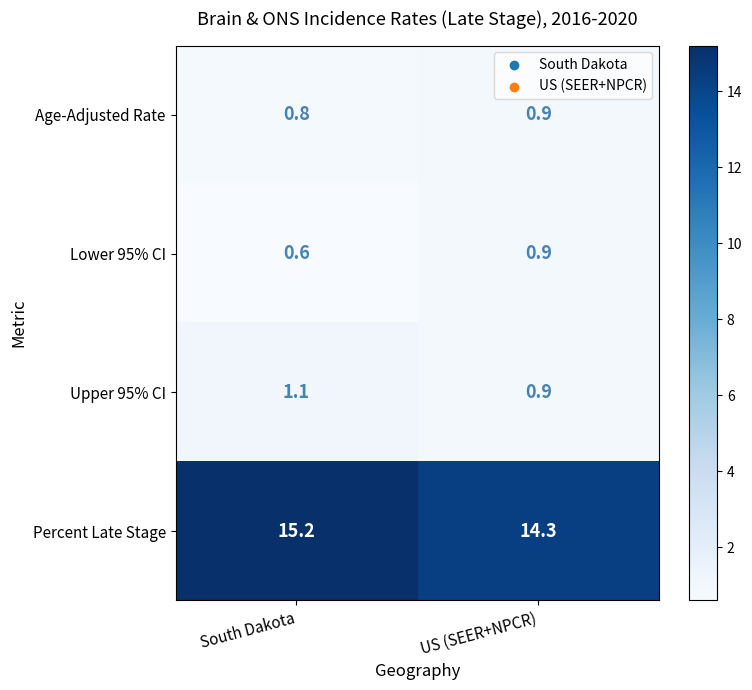

At which category does the chart reach its peak across all series?

South Dakota